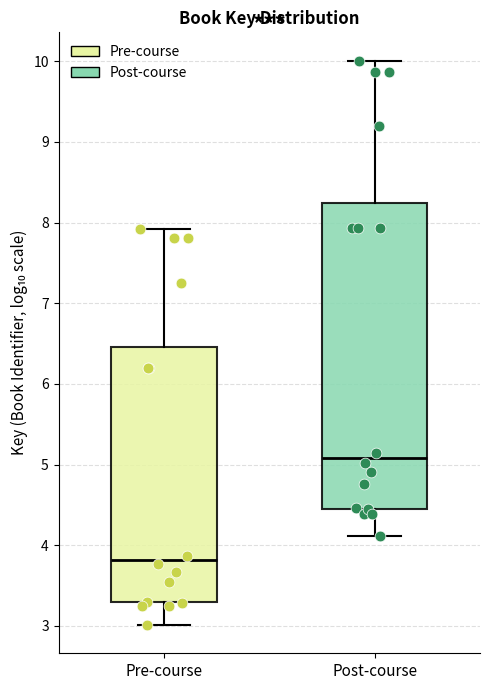

Which box is the tallest, from its lower edge to its upper edge?

Post-course